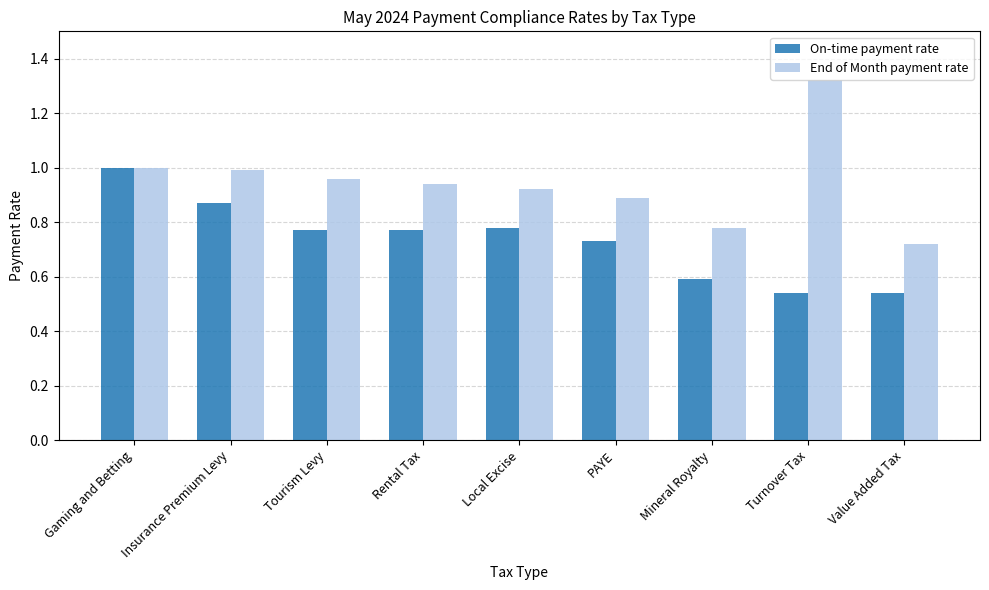

What is the sum of all End of Month payment rate values?

8.5